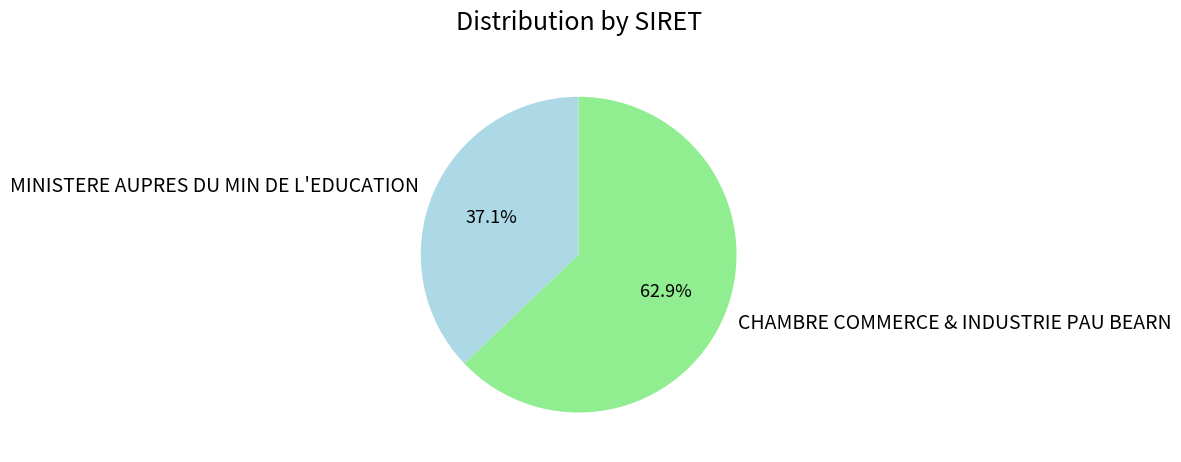

To the nearest percent, what is the difference between the largest and smallest slice percentages?

26%